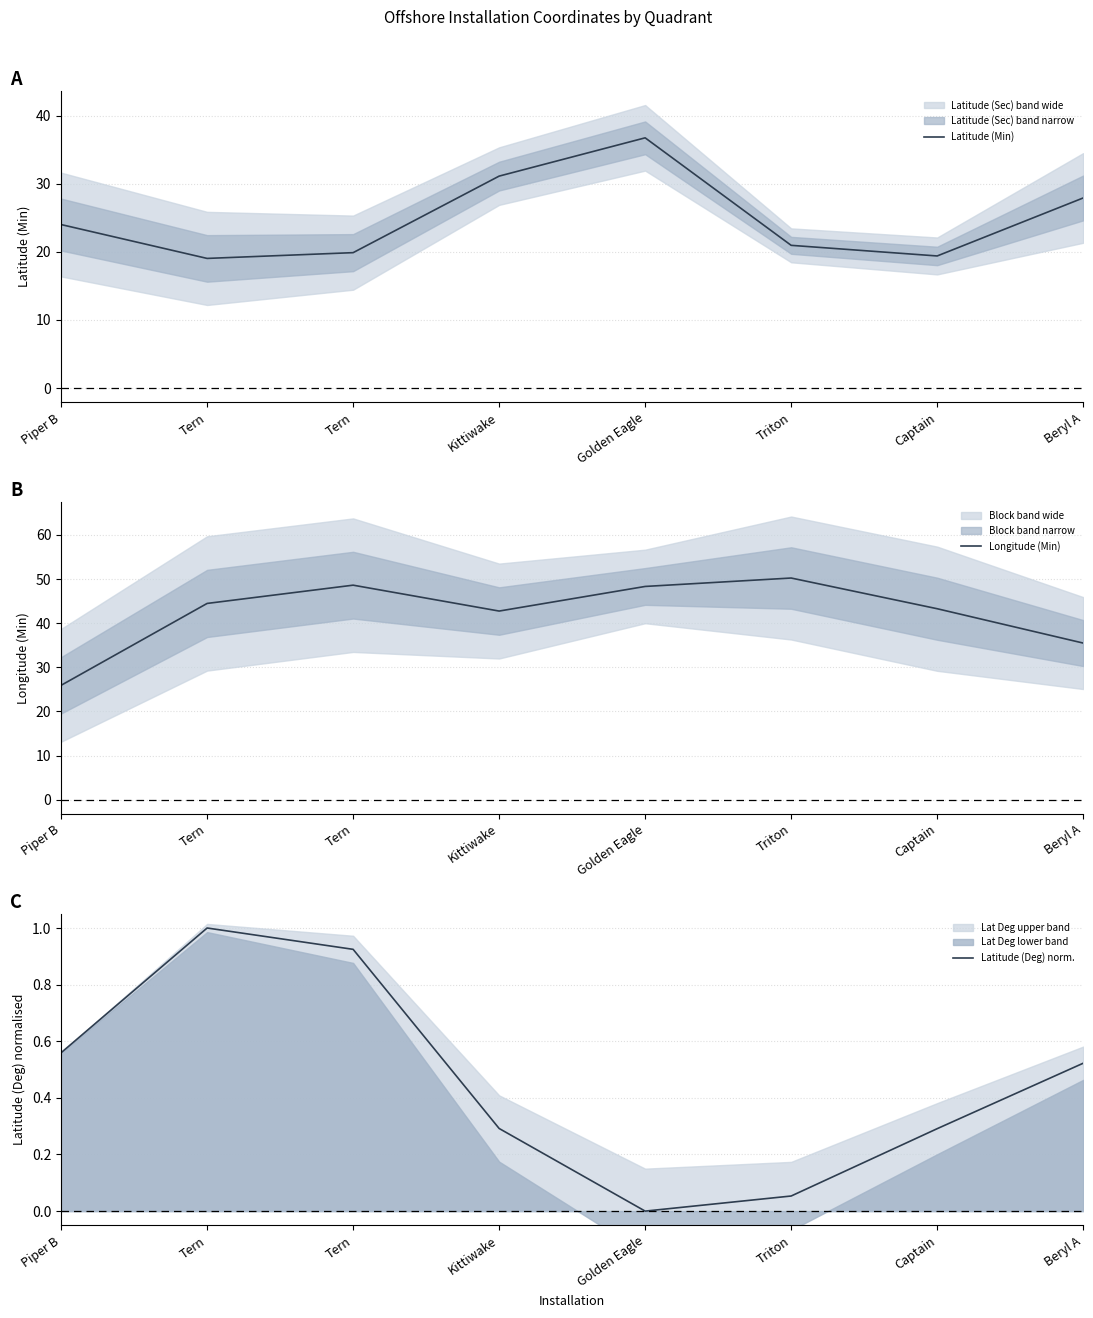

What are all the series names shown in the legend?

Latitude (Min), Longitude (Min), Latitude (Deg) norm.